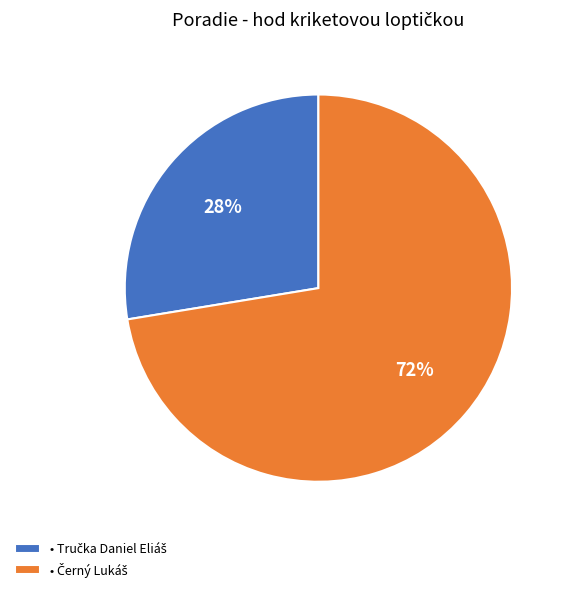

How many slices are in this pie chart?

2